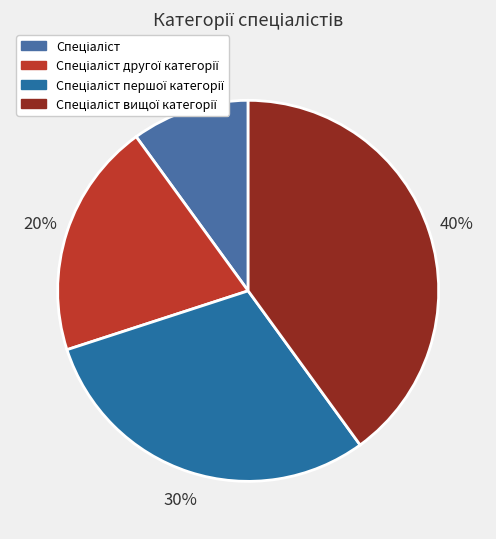

Count the number of slices in the pie.

4